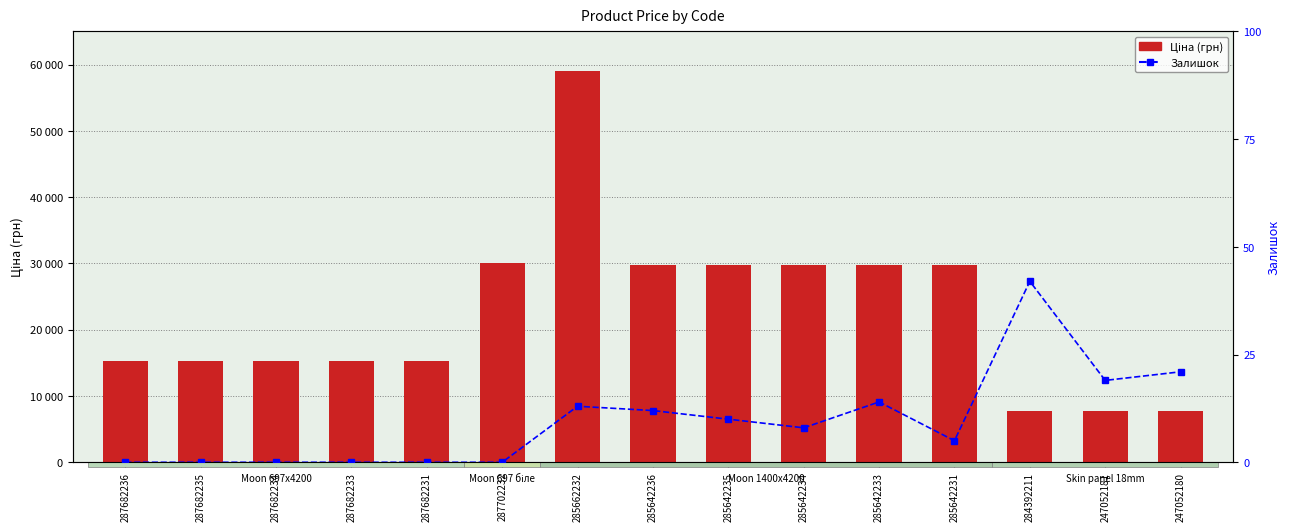

Reading left to right, extract all data points from this chart.

Ціна: 287682236=15288.0	287682235=15288.0	287682234=15288.0	287682233=15288.0	287682231=15288.0	287702232=30077.8	285662232=59075.7	285642236=29819.2	285642235=29819.2	285642234=29819.2	285642233=29819.2	285642231=29819.2	284392211=7680.9	247052181=7680.9	247052180=7680.9
Залишок: 287682236=0.0	287682235=0.0	287682234=0.0	287682233=0.0	287682231=0.0	287702232=0.0	285662232=13.0	285642236=12.0	285642235=10.0	285642234=8.0	285642233=14.0	285642231=5.0	284392211=42.0	247052181=19.0	247052180=21.0